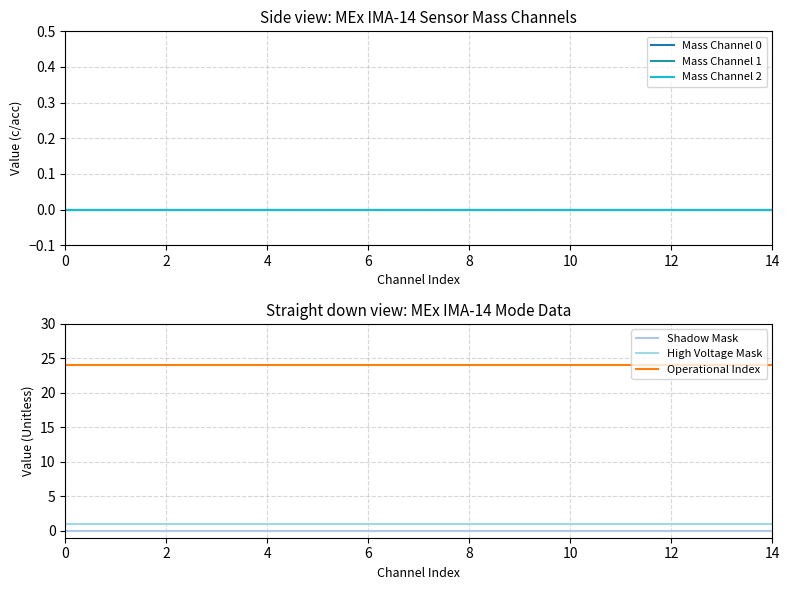

True or false: Shadow Mask and High Voltage Mask intersect in this chart.

False